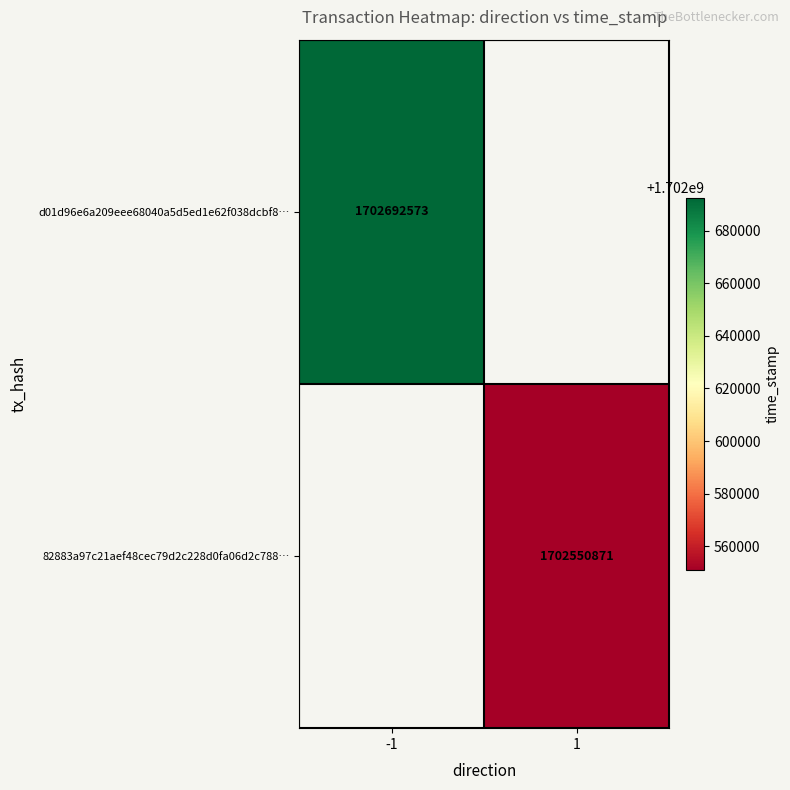

The d01d96e6a209eee68040a5d5ed1e62f038dcbf8… series shows 2643978524 at -1. True or false?

False